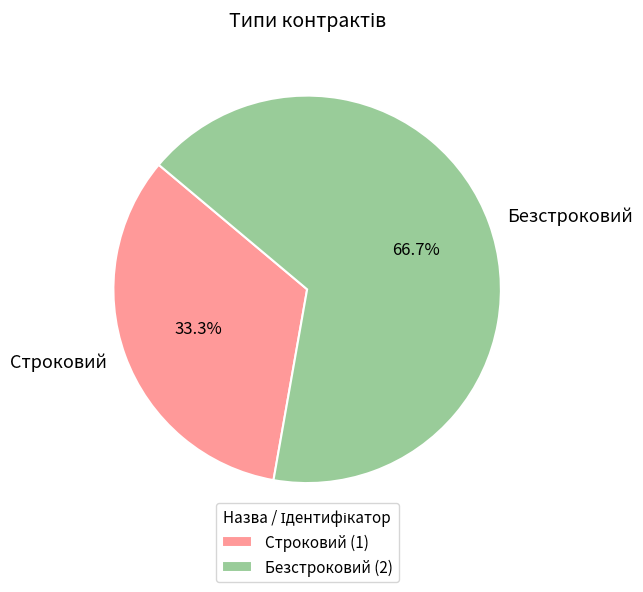

What is the smallest slice in the pie chart?

Строковий